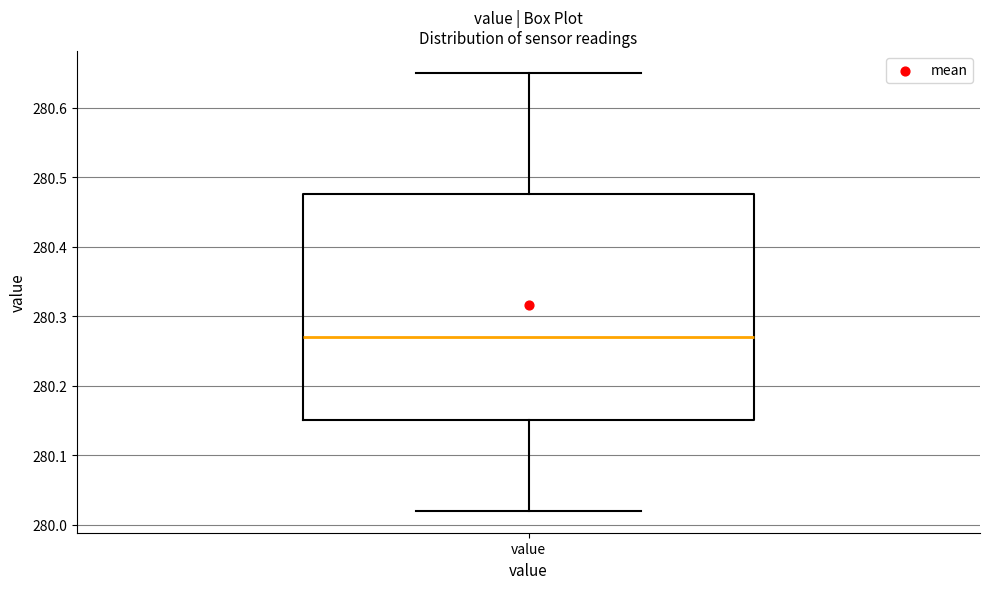

Read this box plot against the y-axis: the position of the median line, the range covered by the box, and the ends of both whiskers. The values are not printed on the chart, so give them approximately, as read against the axis.

median 280.27, box 280.15 to 280.48, whiskers 280.02 to 280.65